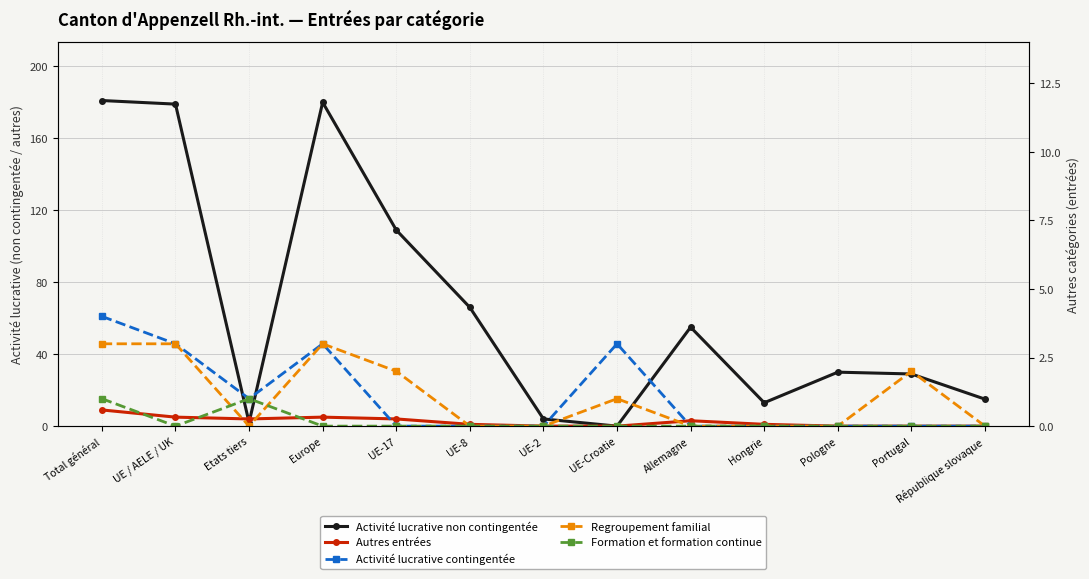

True or false: Autres entrées has a value of 2 at UE-8.

False